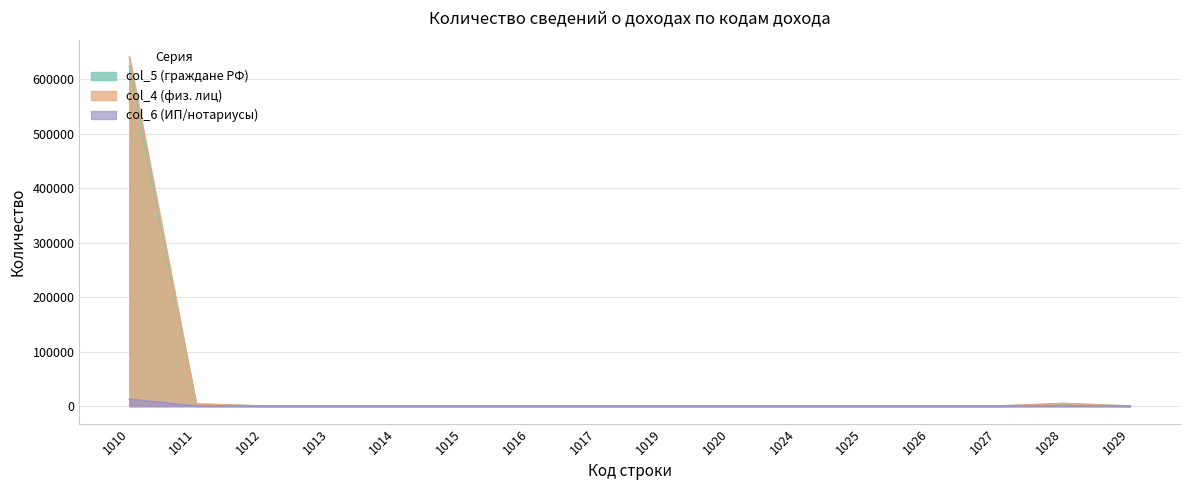

What is the value of the col_6 (ИП/нотариусы) point at the 2nd from the left?

254